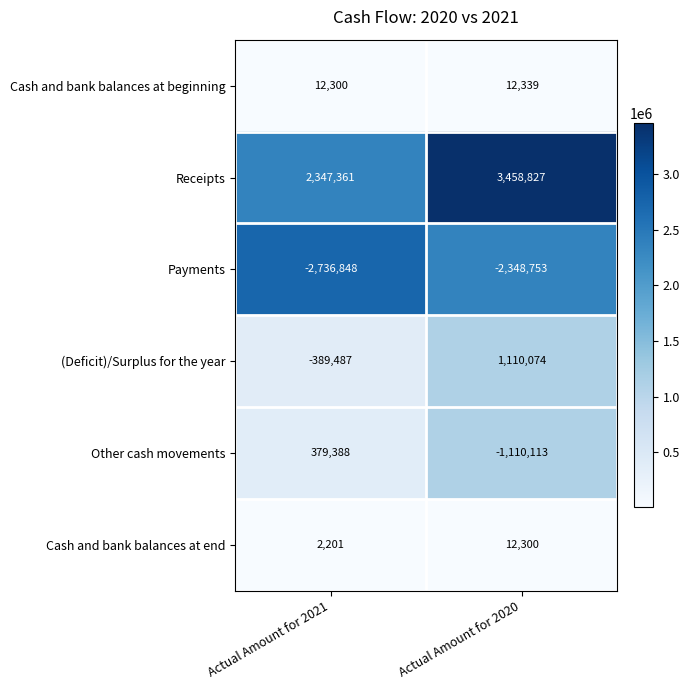

What is the minimum value shown in the chart?

-2736848